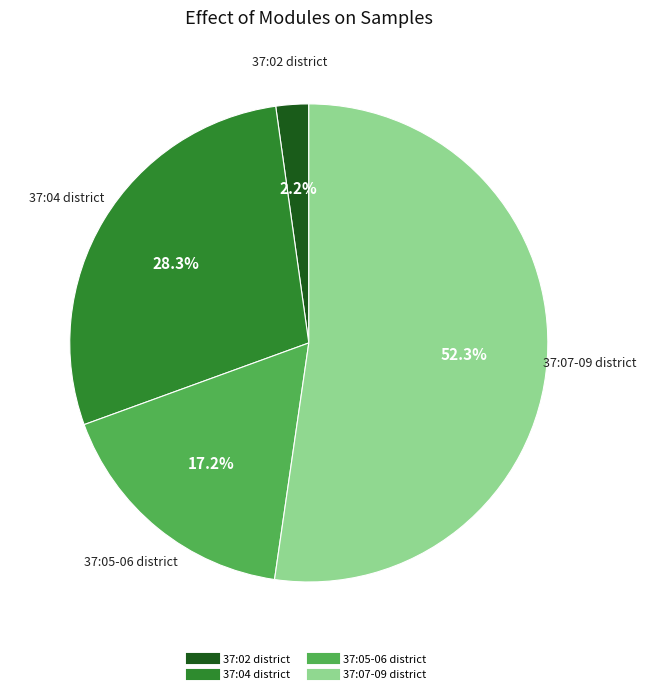

Is there any slice that represents more than half of the pie?

Yes